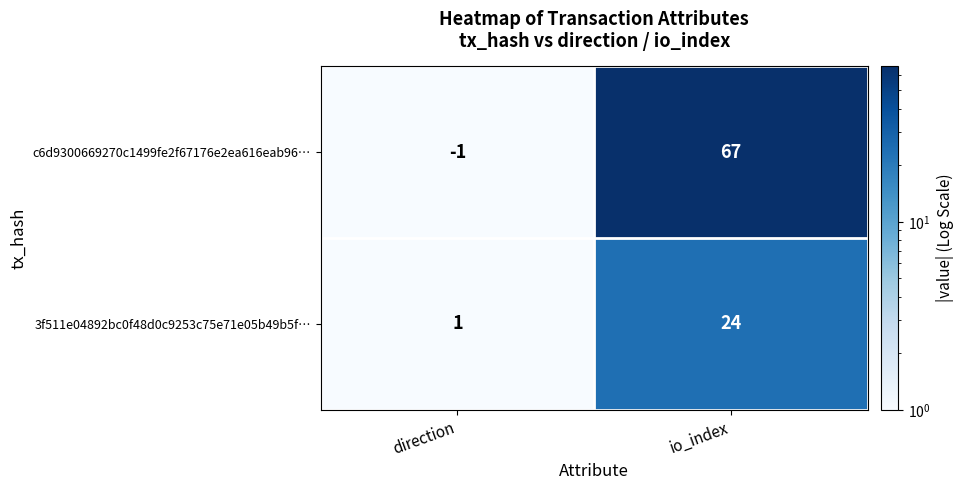

Which category has the lowest value in the 3f511e04892bc0f48d0c9253c75e71e05b49b5f… series?

direction